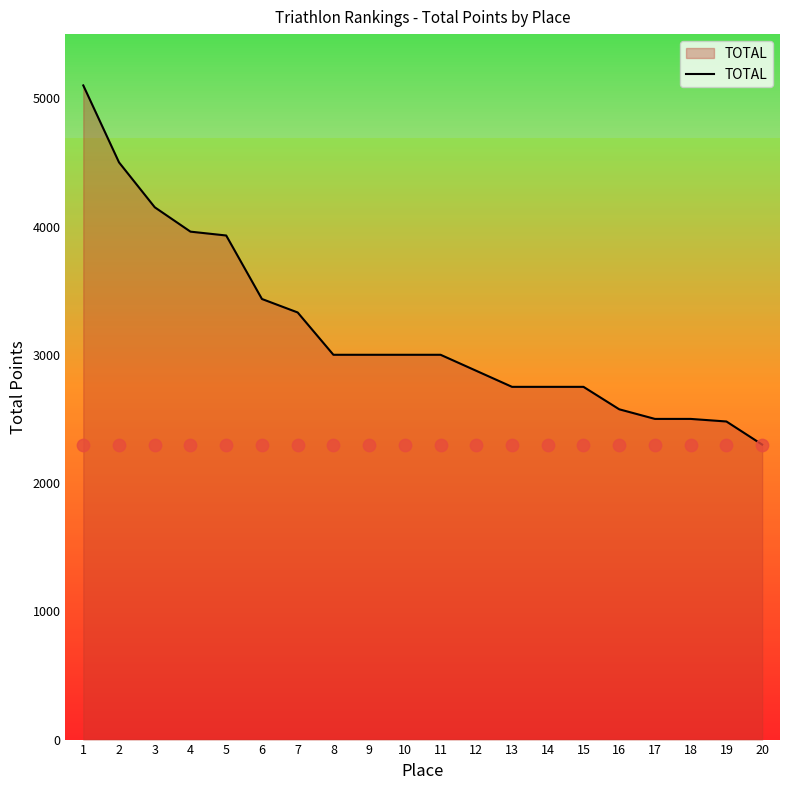

What is the ratio of the value at 15 to the value at 8?

0.9